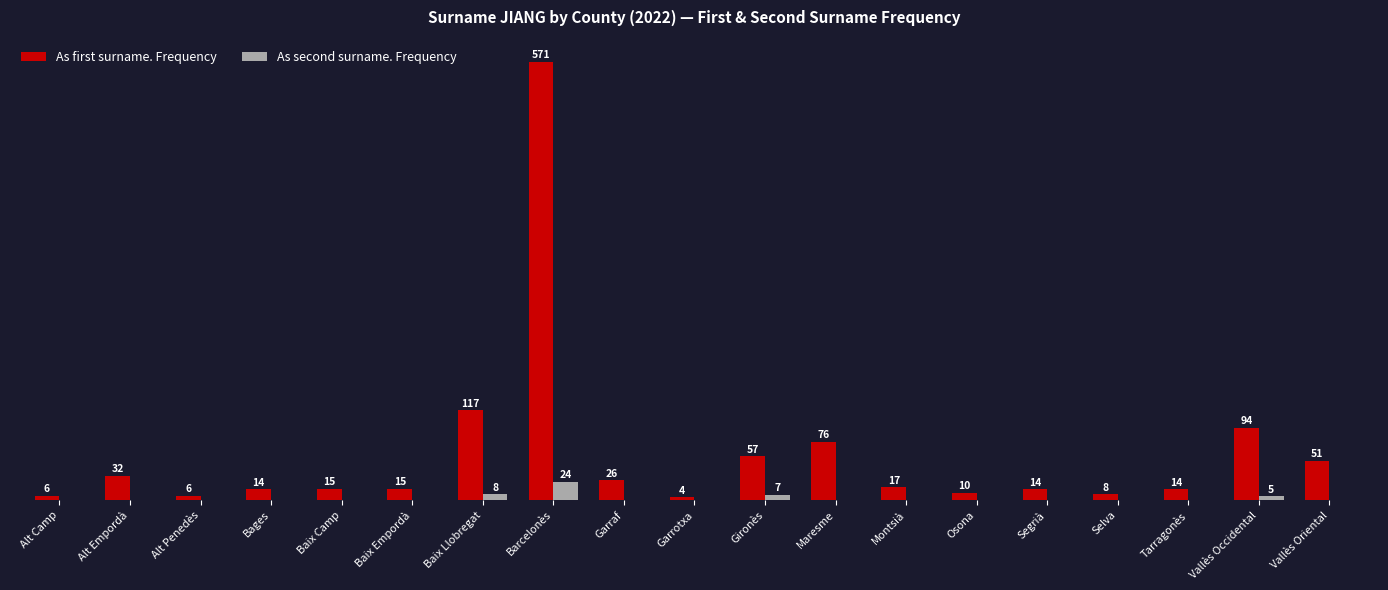

Which series has the largest total across all categories?

As first surname. Frequency